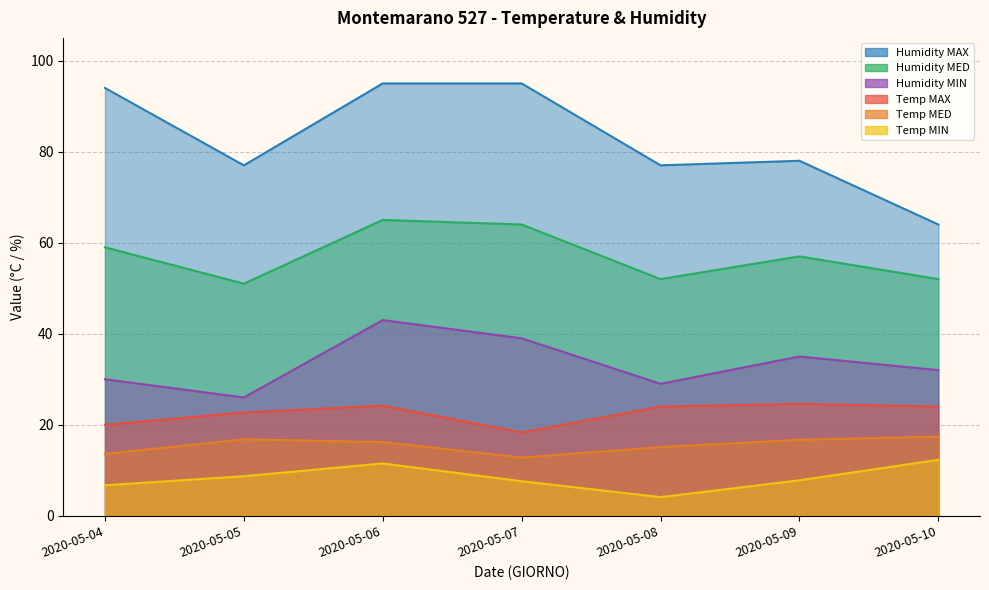

Is the value of Humidity MAX at 2020-05-06 greater than the value of Temp MIN at 2020-05-04?

Yes